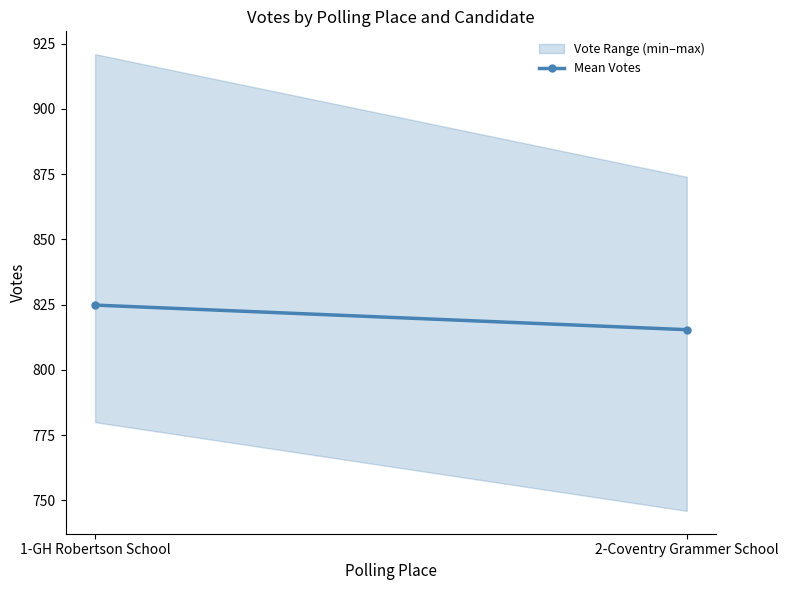

What is the value of the 2nd point from the left?

815.4